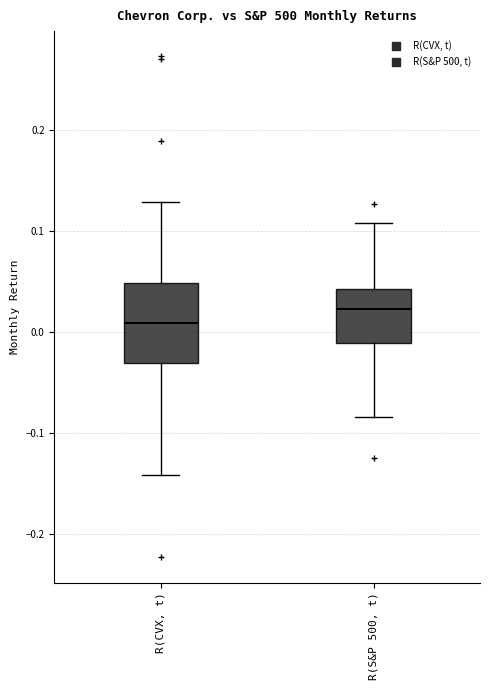

Comparing the boxes themselves (not the whiskers), which one is the tallest?

R(CVX, t)